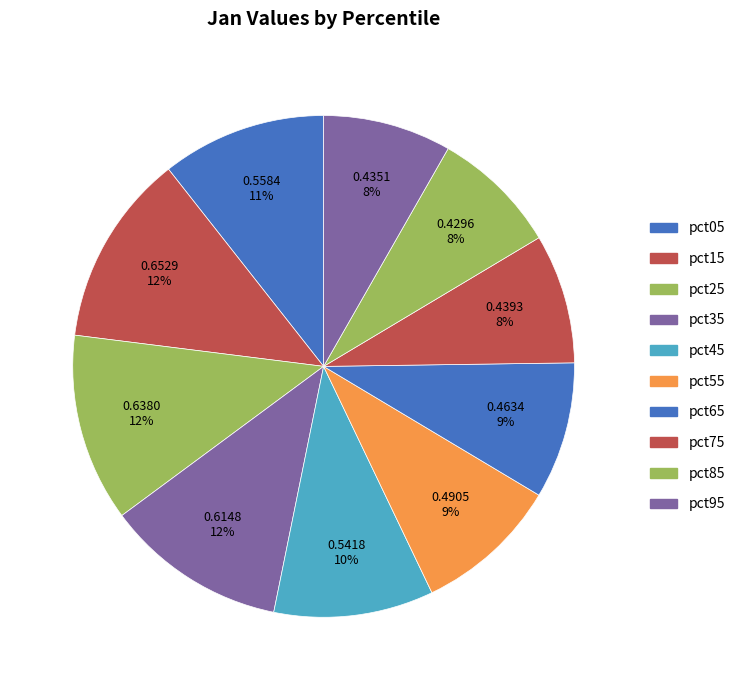

To the nearest percent, what portion does pct35 represent?

12%